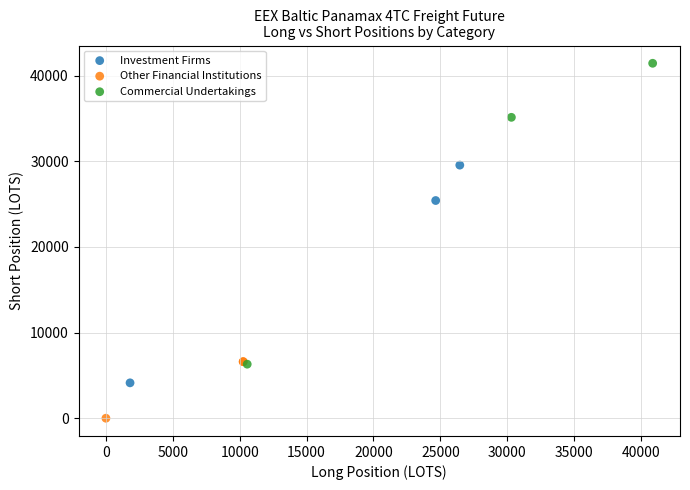

Which series has the widest spread of Y values?

Commercial Undertakings